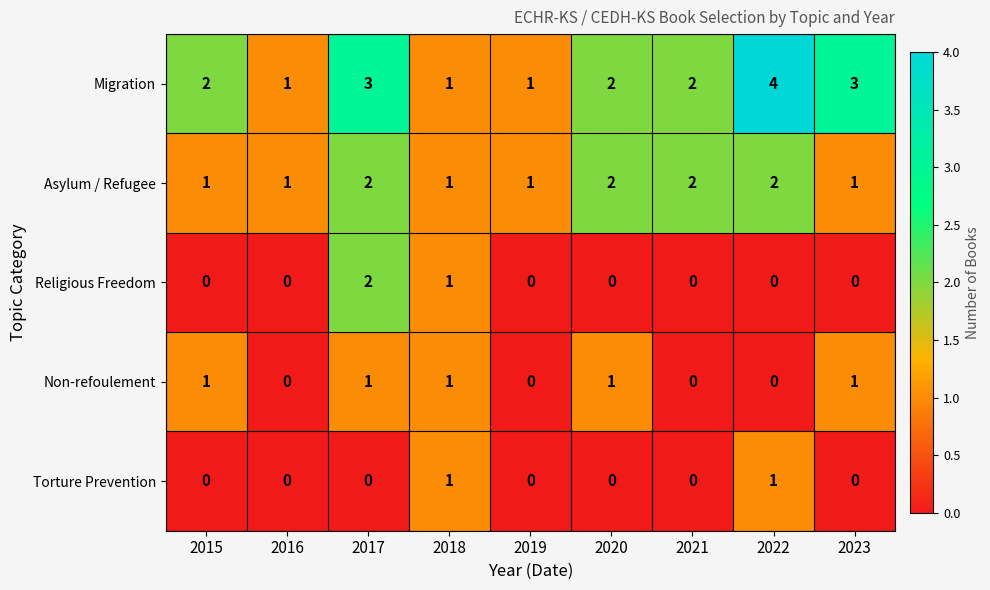

Which label corresponds to the largest value in the chart?

2022